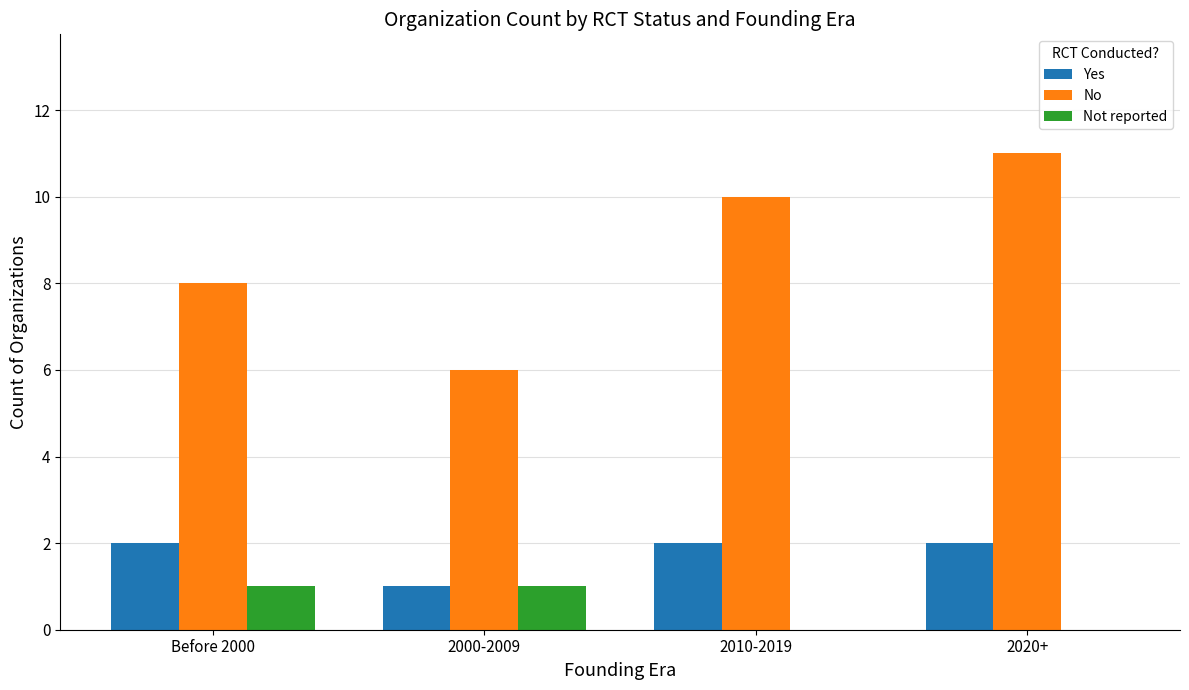

What is the total value across all series at 2000-2009?

8